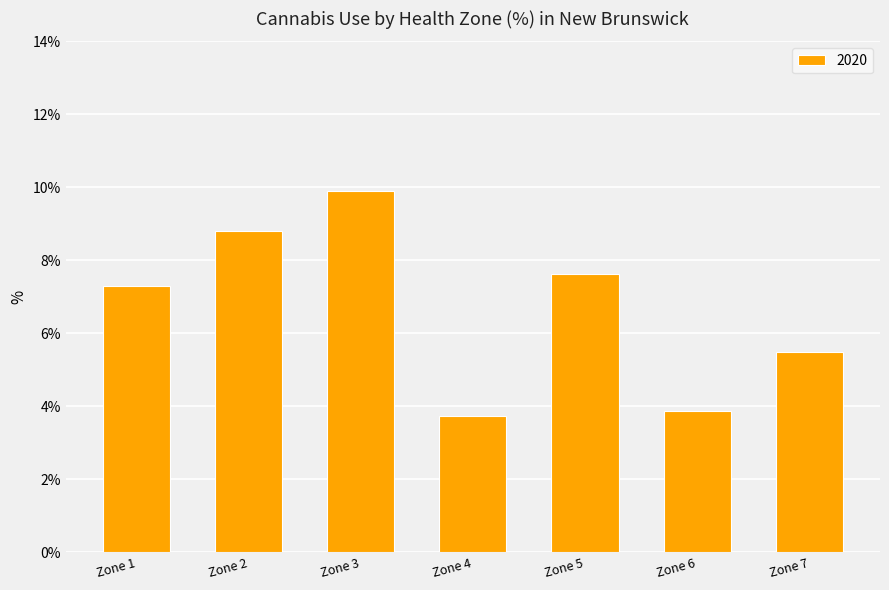

What is the minimum value shown in the chart?

3.7